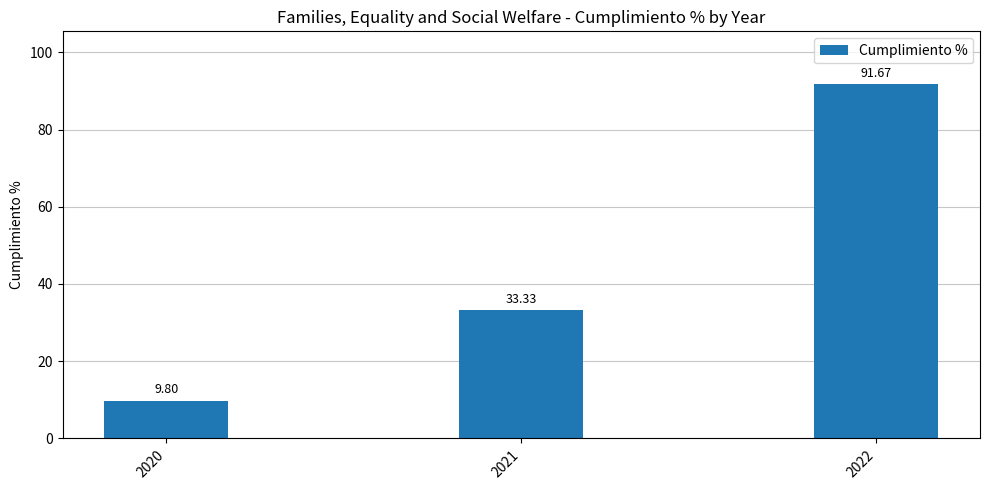

Rank the categories by value from highest to lowest.

2022, 2021, 2020